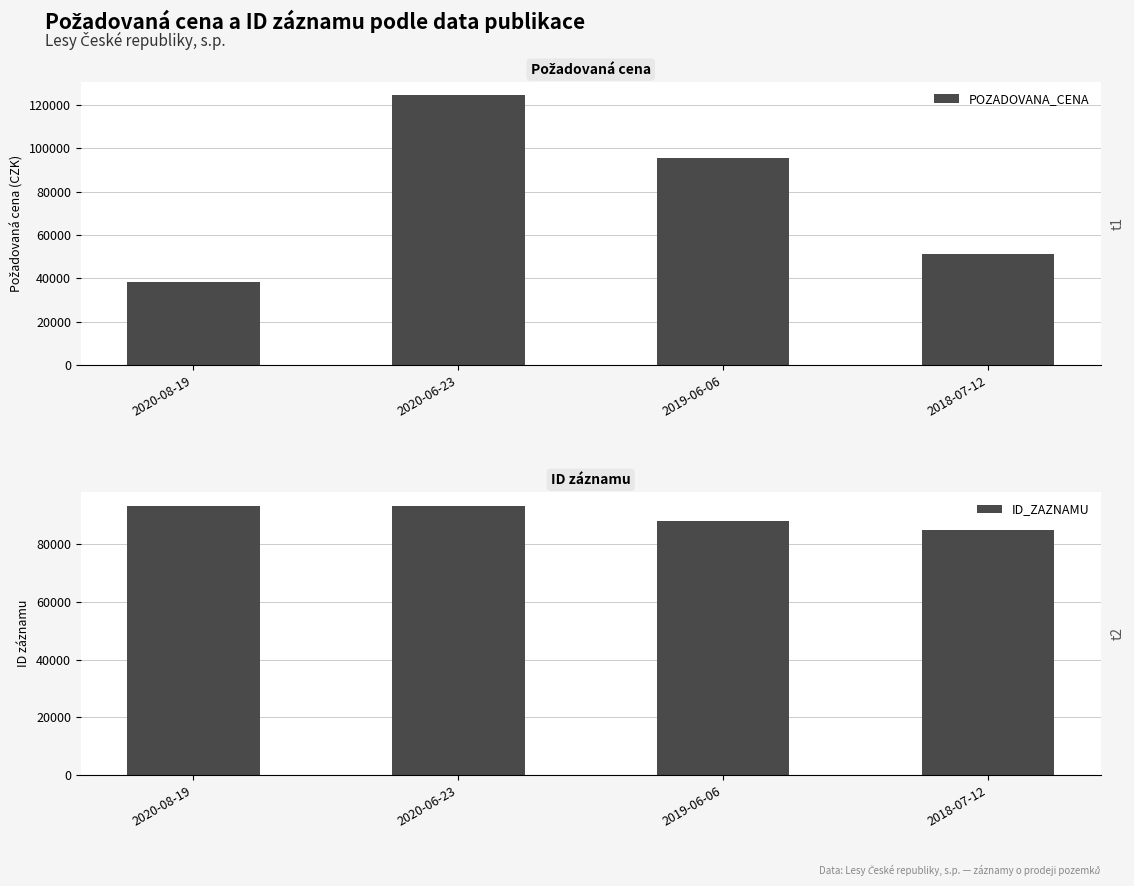

What is the greatest value displayed?

124470